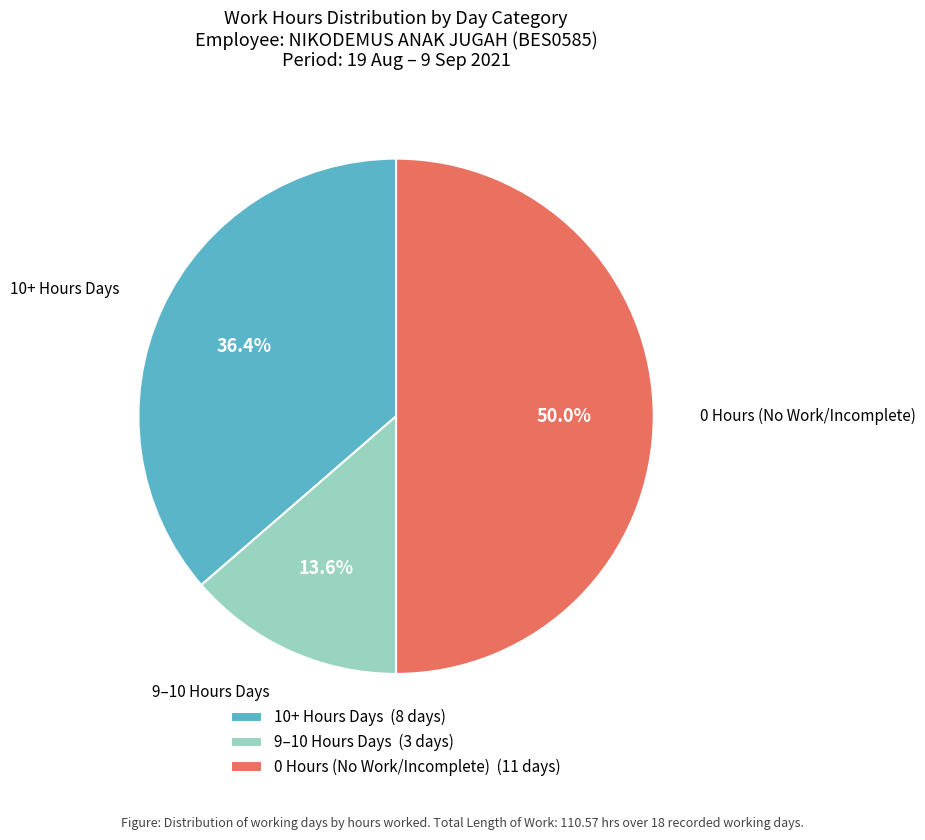

How many slices are in this pie chart?

3